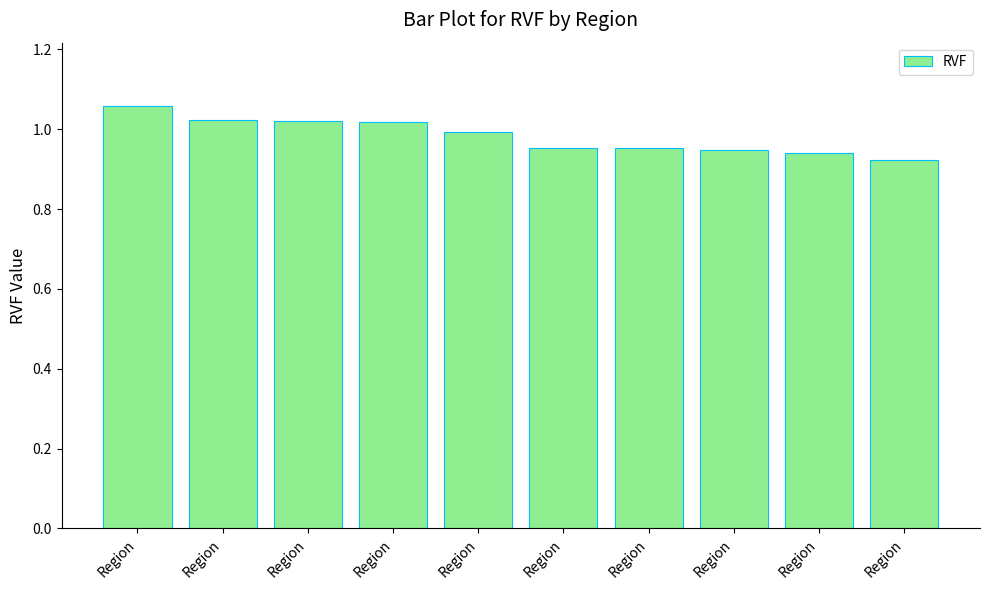

Rank the categories by value from lowest to highest.

Region, Region, Region, Region, Region, Region, Region, Region, Region, Region